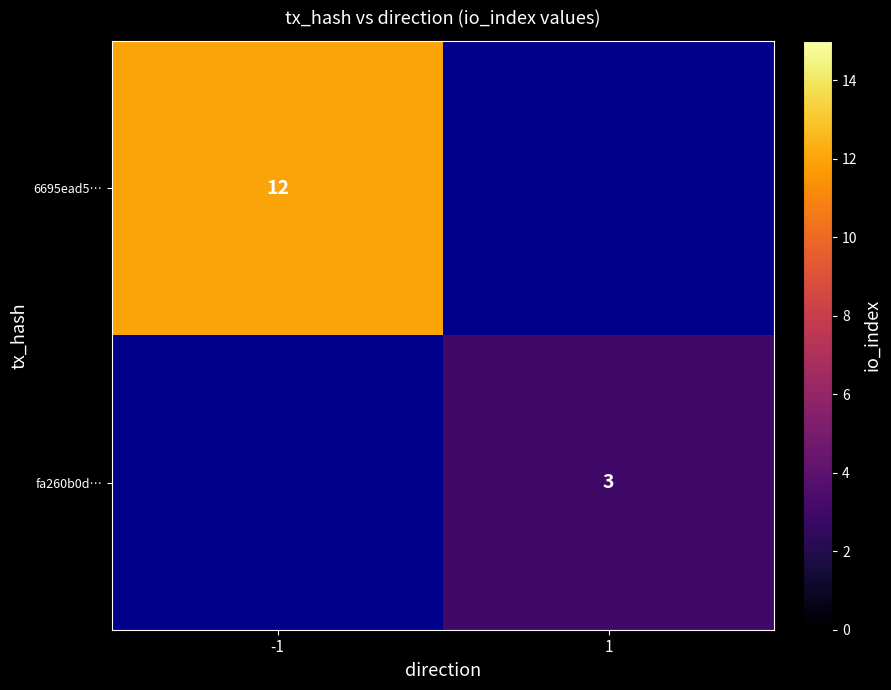

The value of fa260b0d… at 1 is 4. True or false?

False